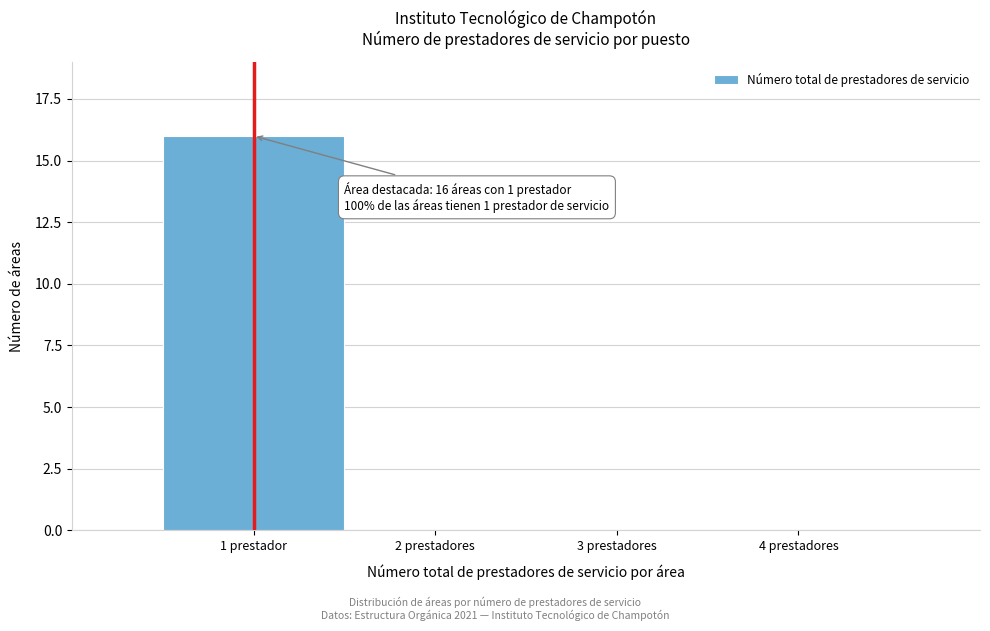

Reading right to left, what are all the values shown in this chart?

4 prestadores=0	3 prestadores=0	2 prestadores=0	1 prestador=16